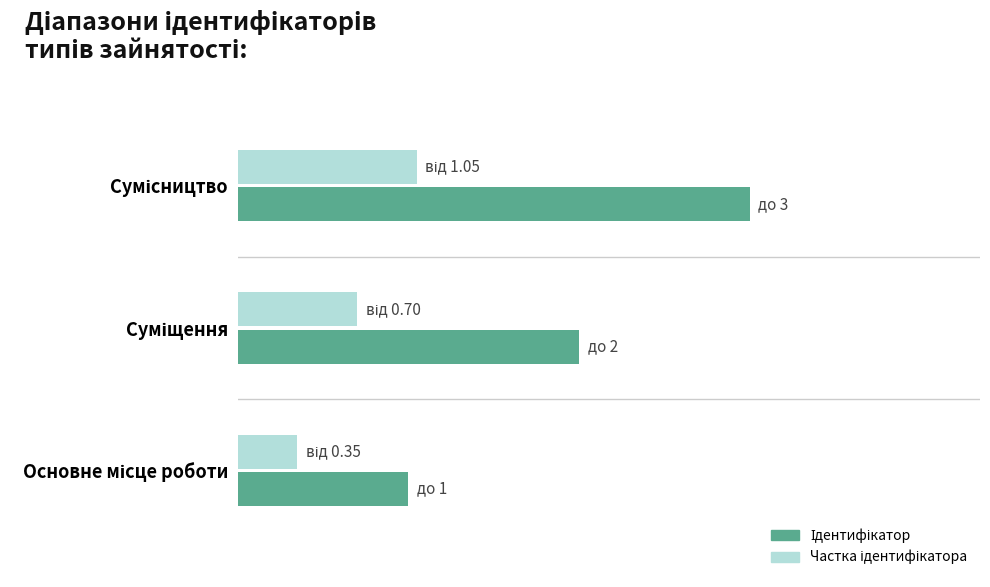

What is the average value?

2